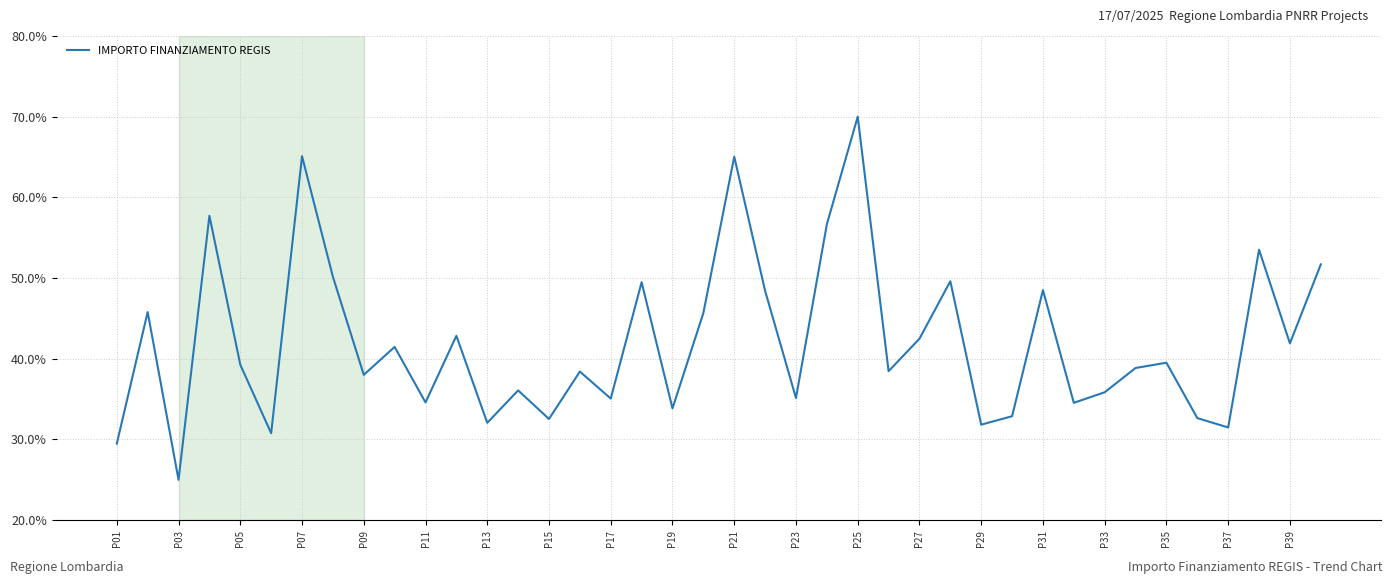

What is the minimum value shown in the chart?

25.0